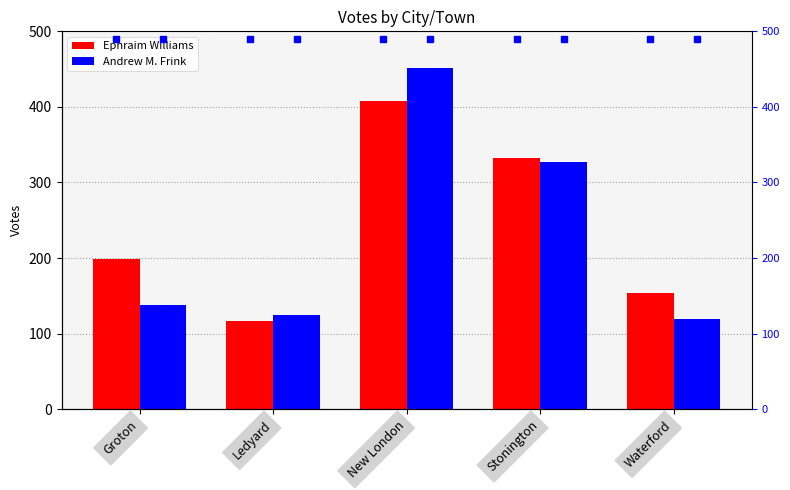

At which label does Ephraim Williams first exceed 199?

New London